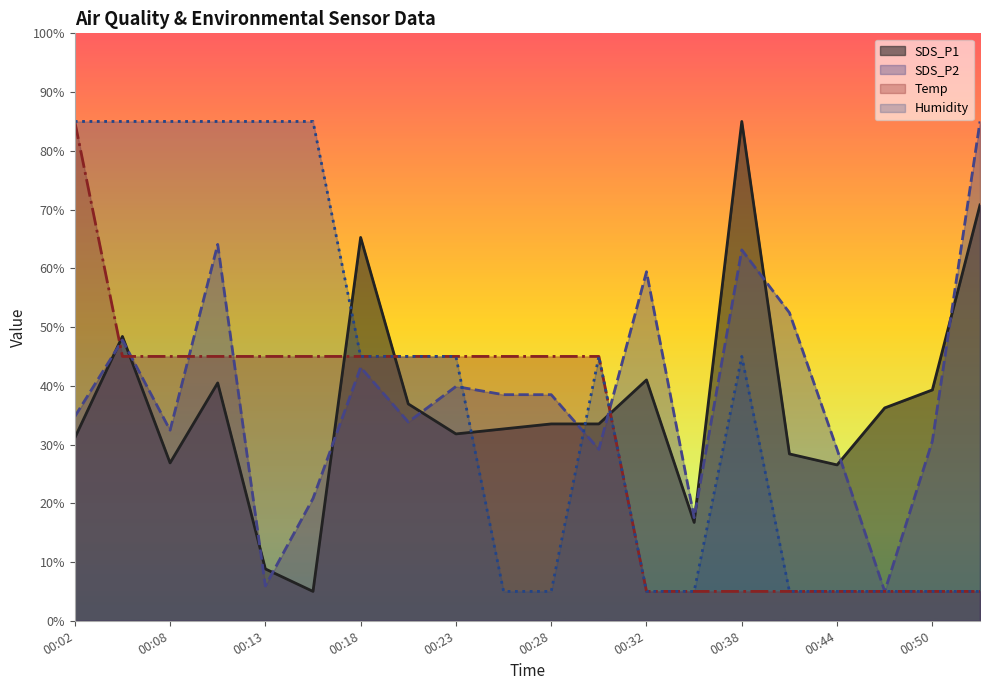

What is the maximum value for Temp?

85.0